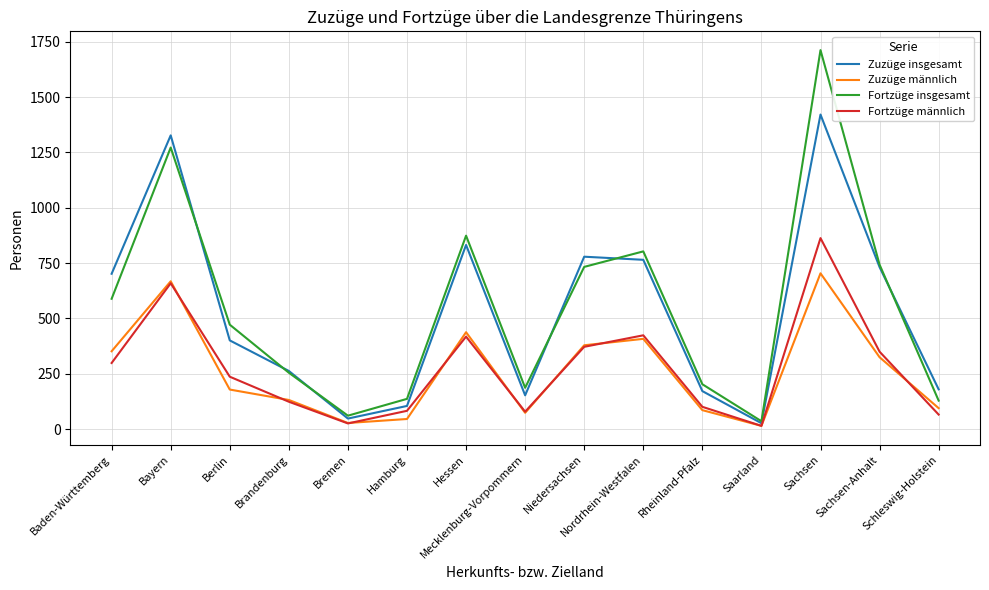

Which series has the largest total across all categories?

Fortzüge insgesamt